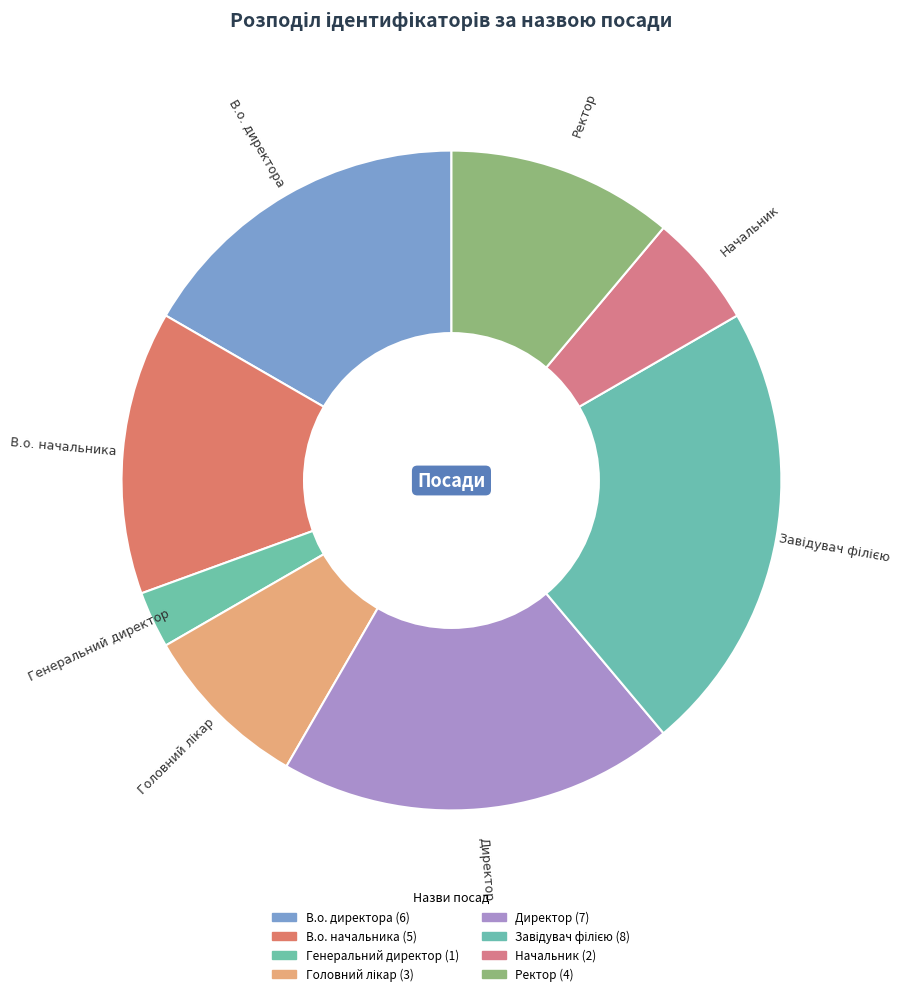

To the nearest percent, what is the combined percentage of Генеральний директор and В.о. начальника?

17%